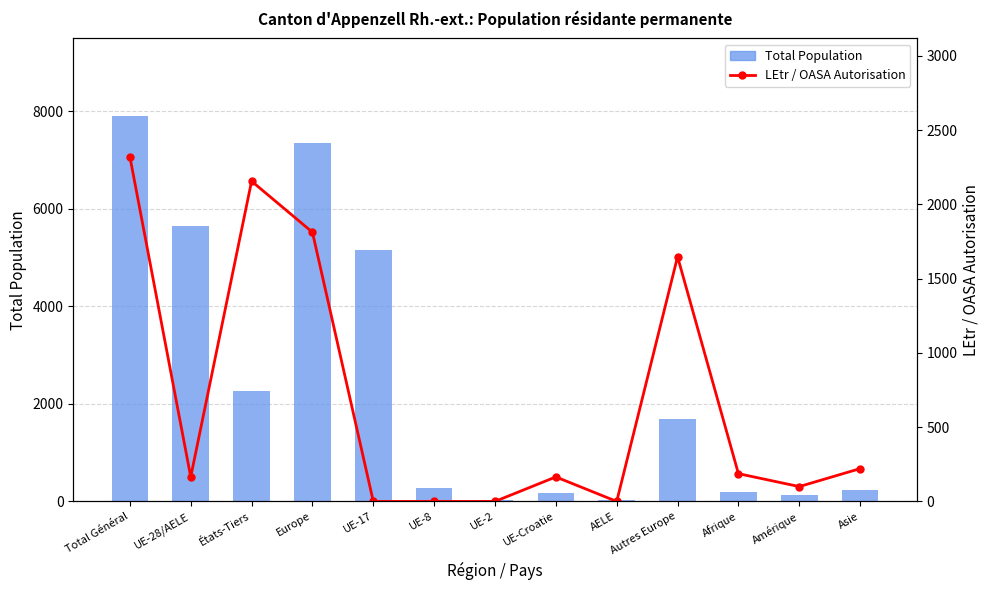

Is it true that Total Population equals 2800 at Autres Europe?

False